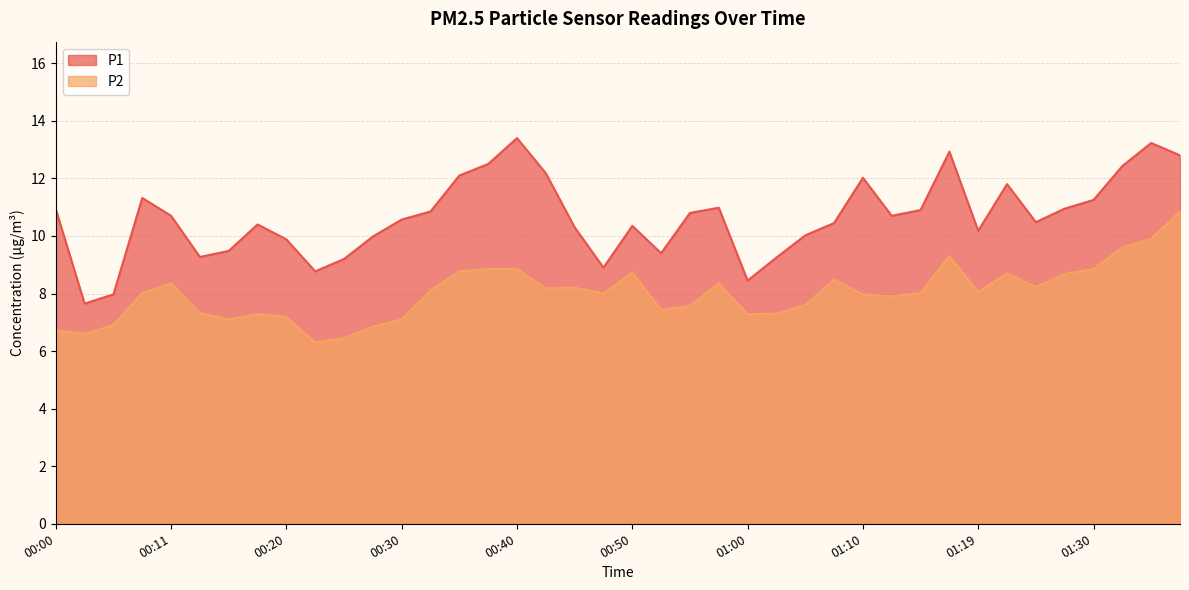

At how many categories does at least one series exceed 6?

40